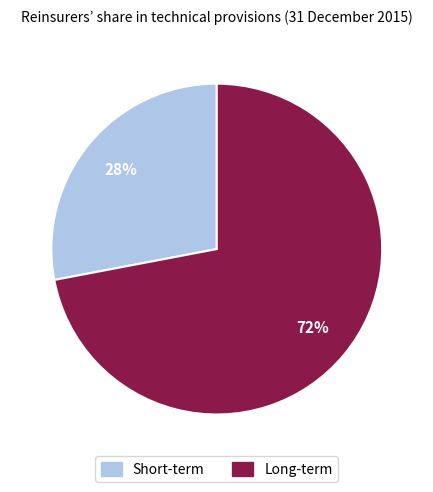

Rank the categories by value from lowest to highest.

Short-term, Long-term